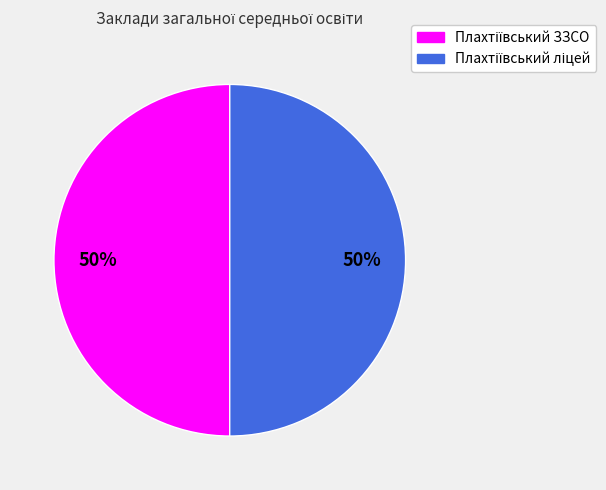

Count the number of slices in the pie.

2